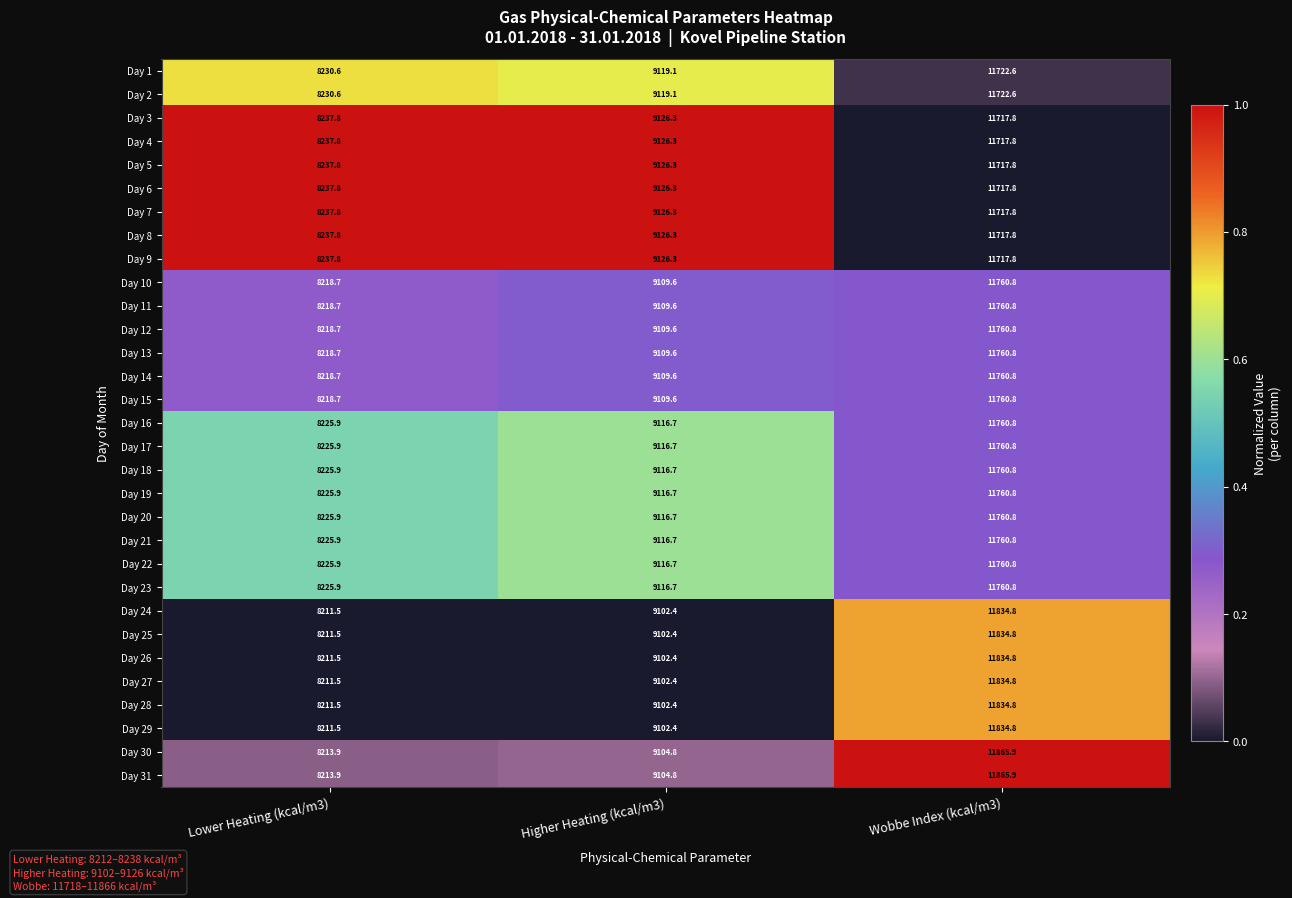

Which category has the highest value in the Day 19 series?

Wobbe Index (kcal/m3)